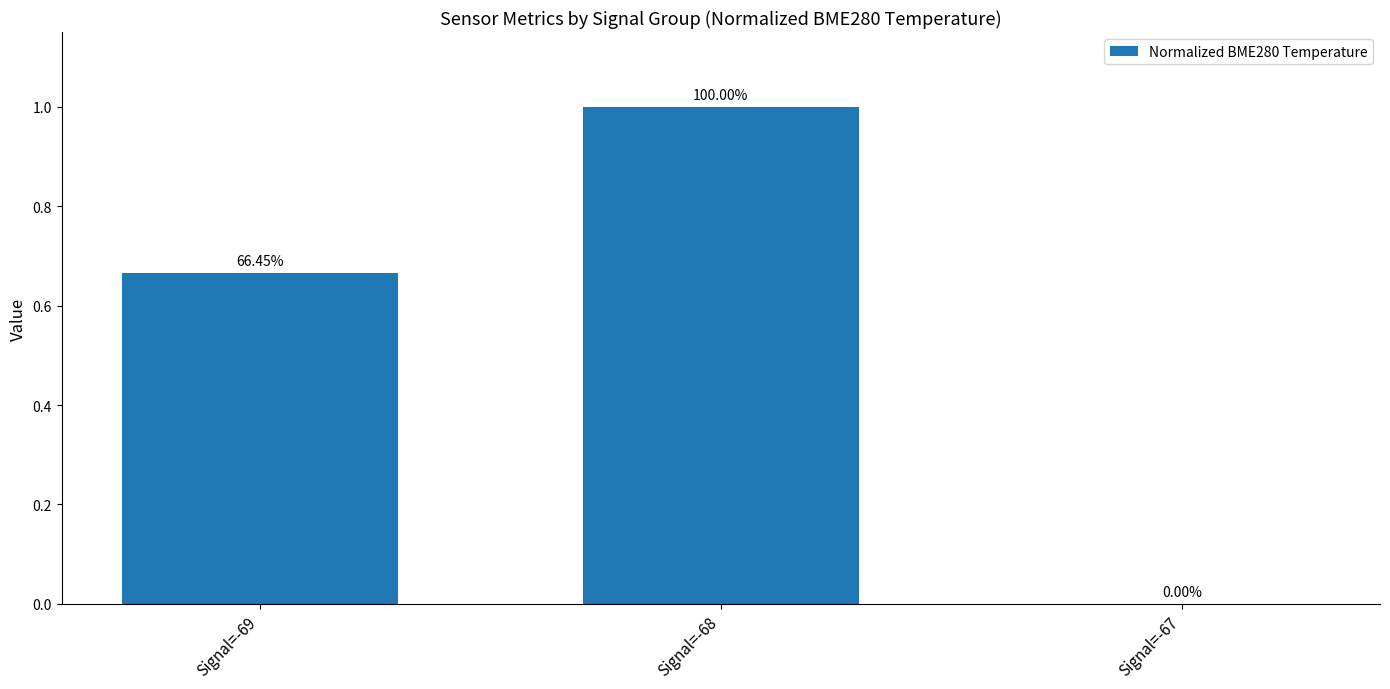

Between Signal=-68 and Signal=-69, which is larger?

Signal=-68